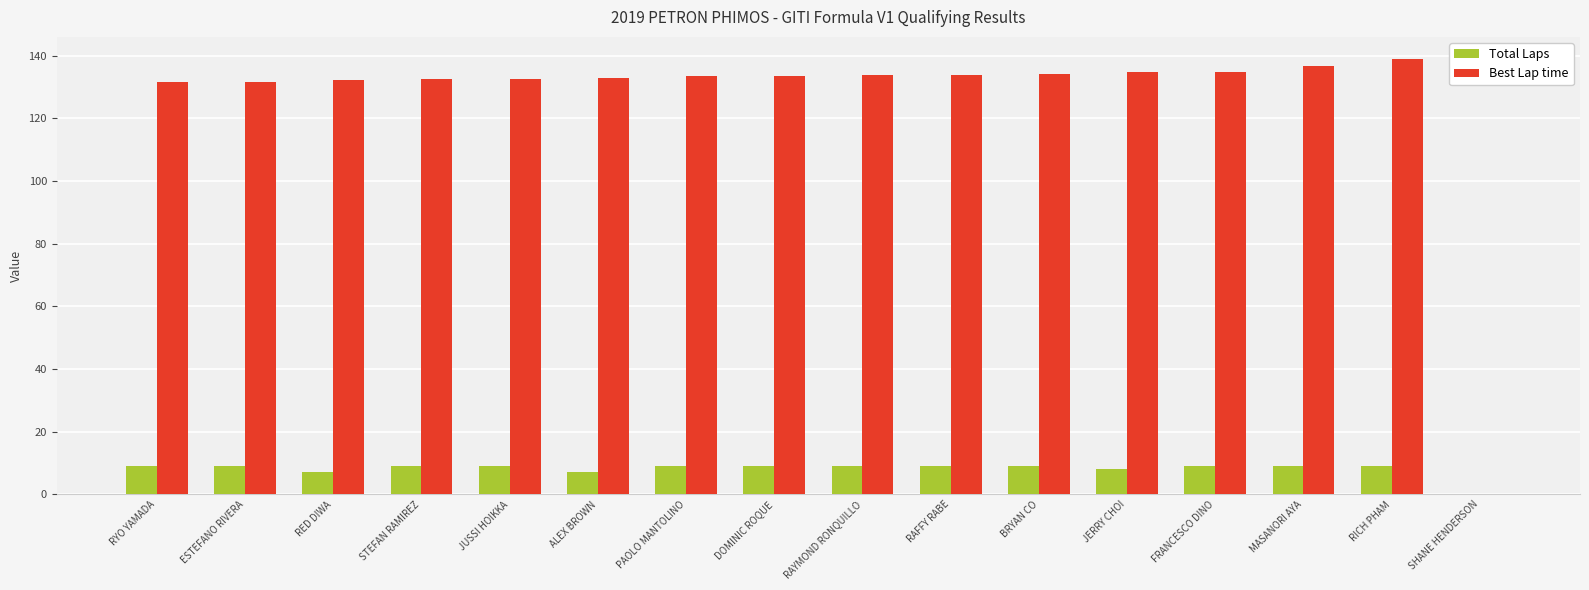

What is the maximum value shown in the chart?

139.0